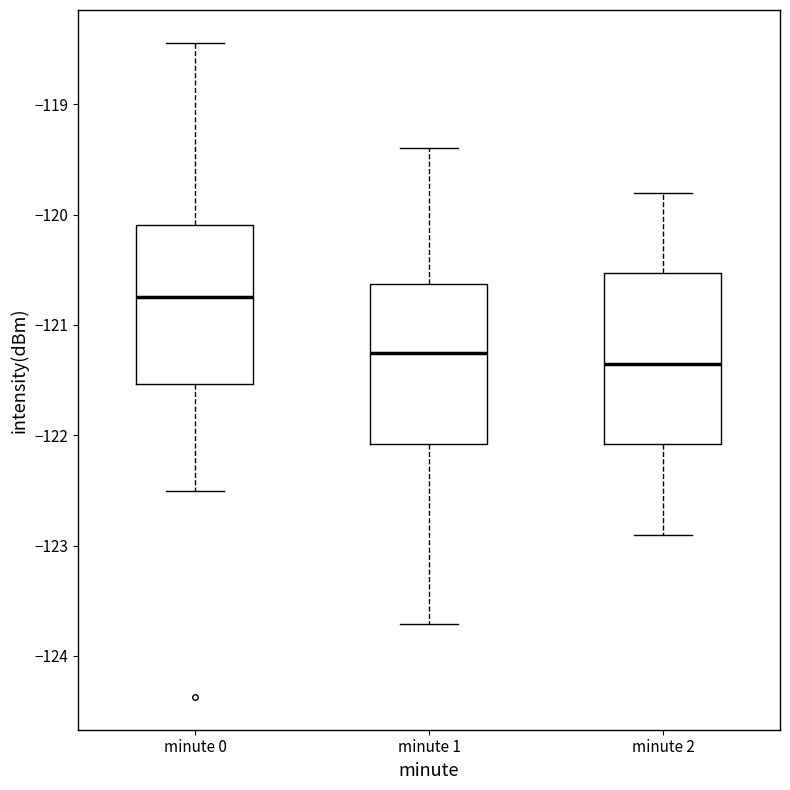

Reading left to right, transcribe this box plot: for each box, give where its median line is, the range the box spans, and where its two whiskers end, as read against the y-axis. The values are not printed on the chart, so give them approximately, as read against the axis.

minute 0: median -120.7, box -121.5 to -120.1, whiskers -122.5 to -118.4
minute 1: median -121.2, box -122.1 to -120.6, whiskers -123.7 to -119.4
minute 2: median -121.3, box -122.1 to -120.5, whiskers -122.9 to -119.8